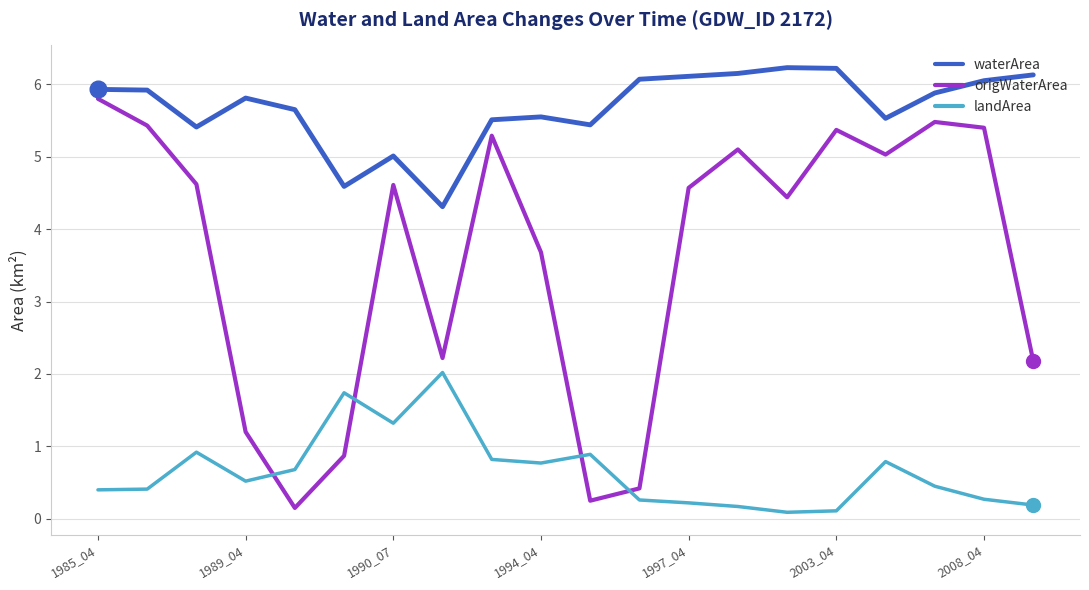

Which series has the widest spread of values?

origWaterArea